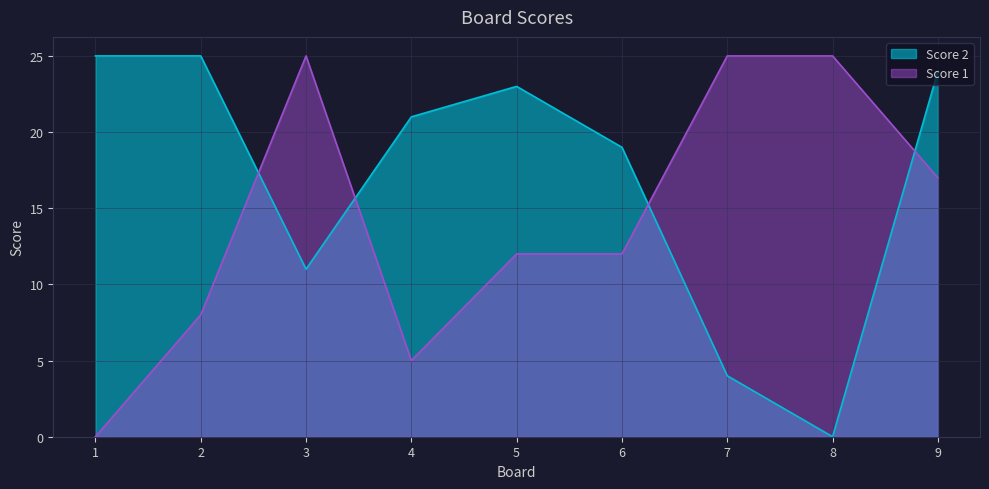

How many lines are shown in the chart?

2